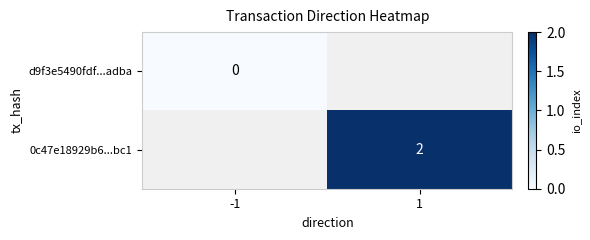

The value of 0c47e18929b6...bc1 at 1 is 2. True or false?

True